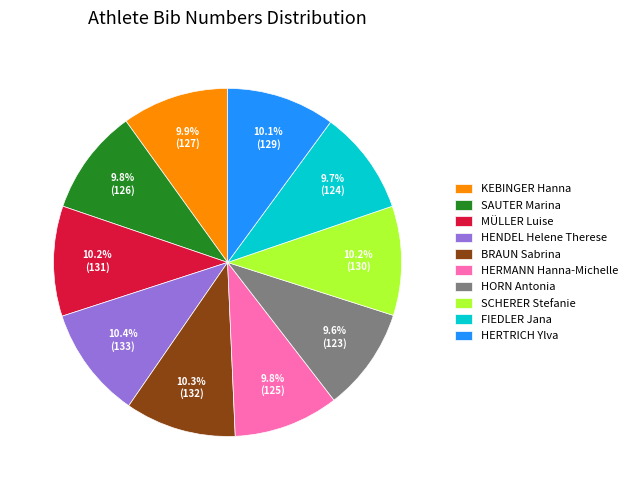

Combined, what portion of the pie is FIEDLER Jana and HORN Antonia?

19.3%